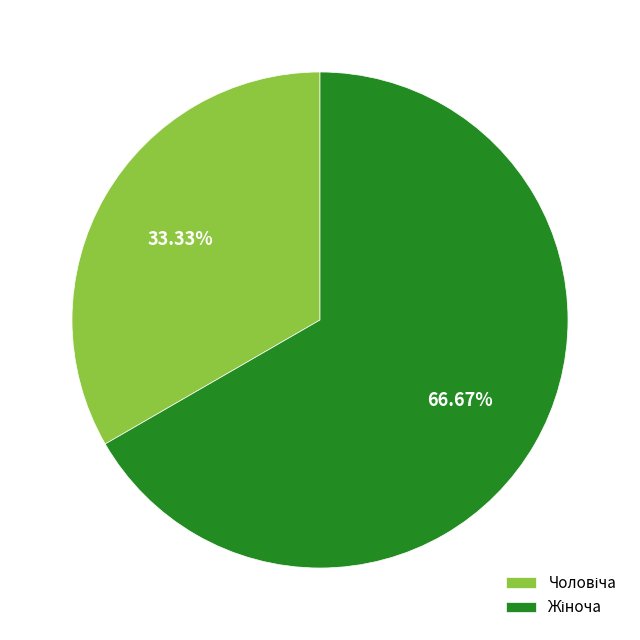

Is there a majority slice in this chart?

Yes